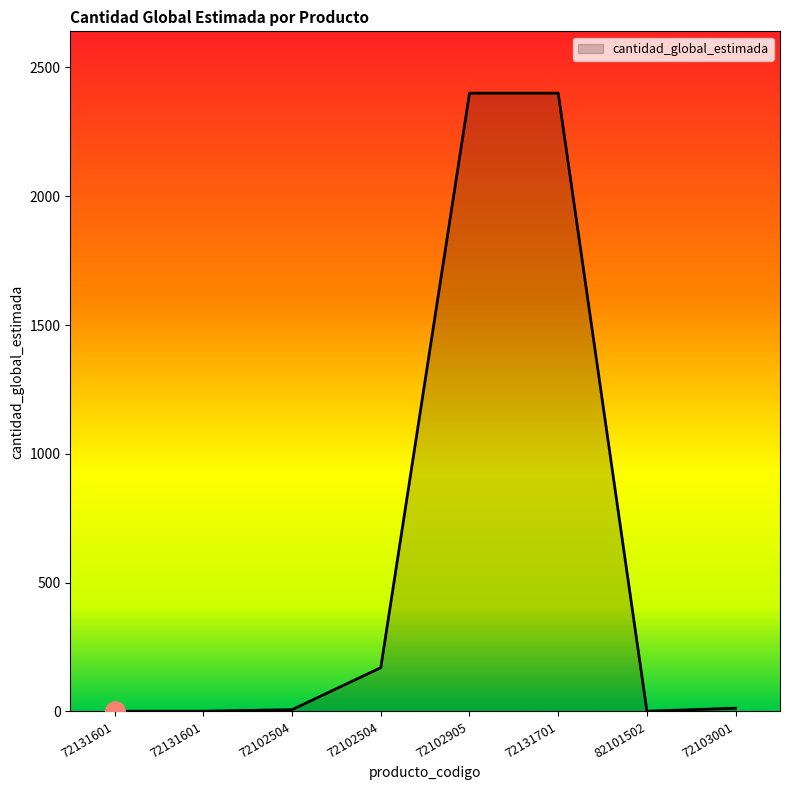

Is it true that the value at 72102905 is 3952.3?

False